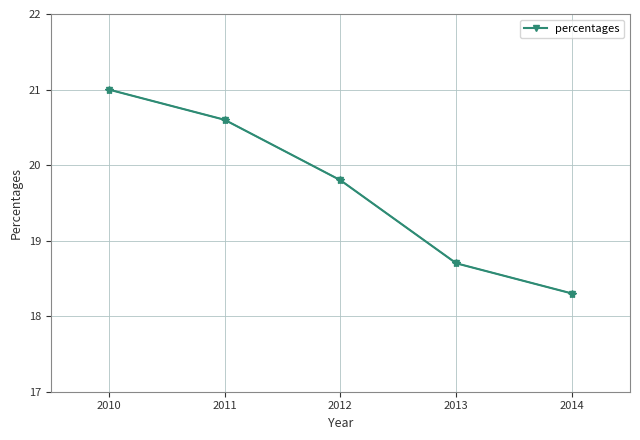

How many series are shown in this chart?

1